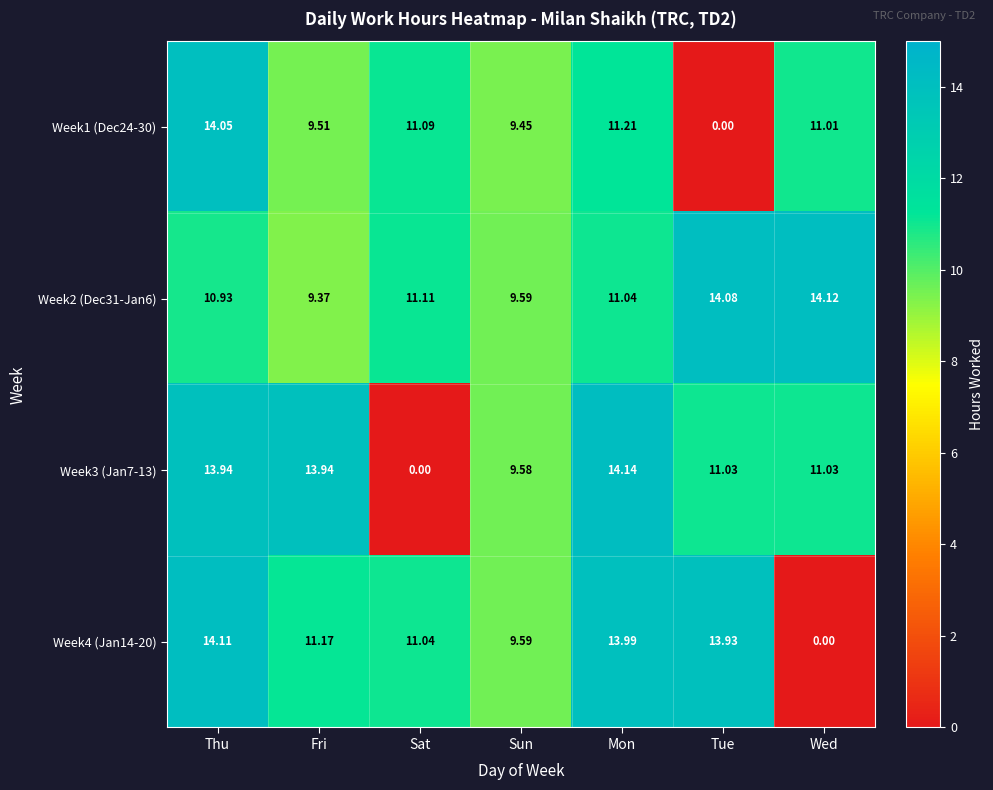

Is the value of Week1 (Dec24-30) at Wed greater than the value of Week3 (Jan7-13) at Wed?

No